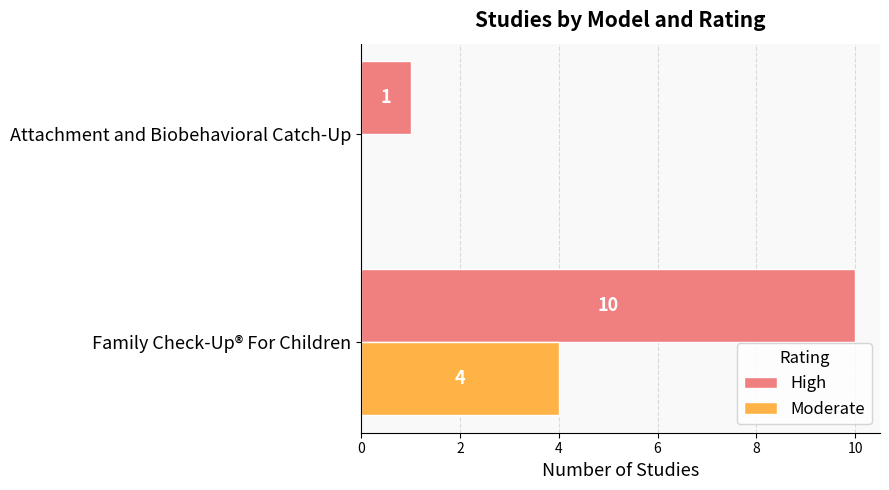

Which category has the highest value across all series?

Family Check-Up® For Children